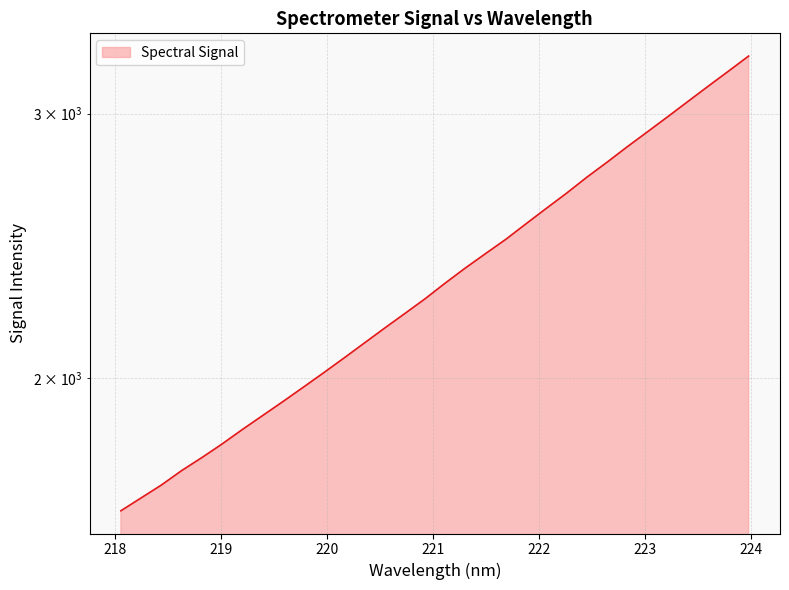

Does the chart have visible grid lines?

Yes